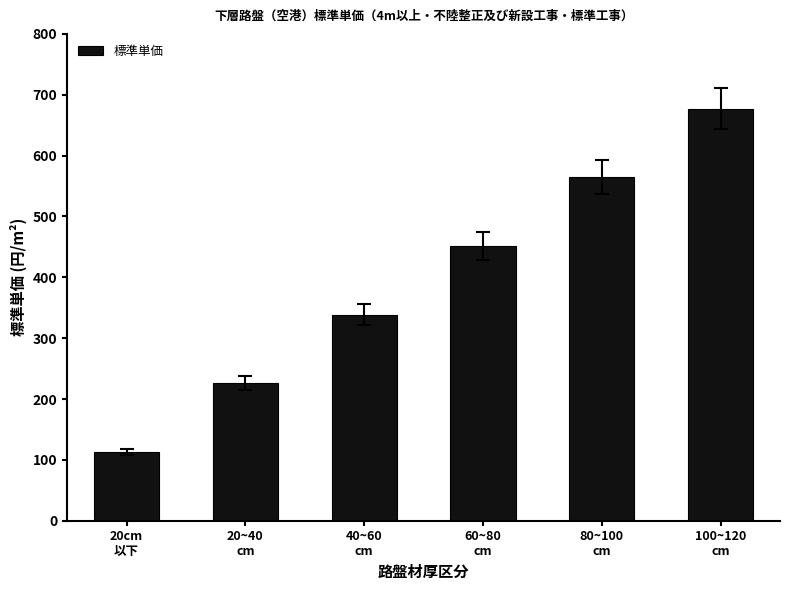

The value at 40~60
cm is 338.7. True or false?

True